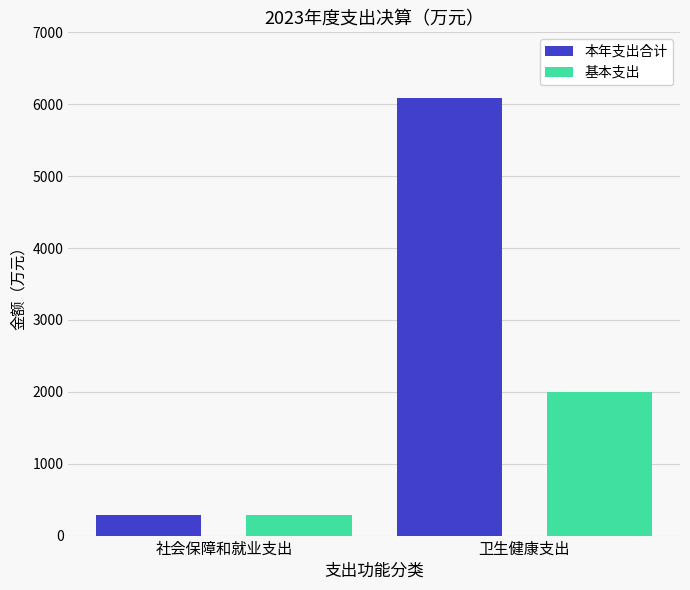

Which series has the widest spread of values?

本年支出合计